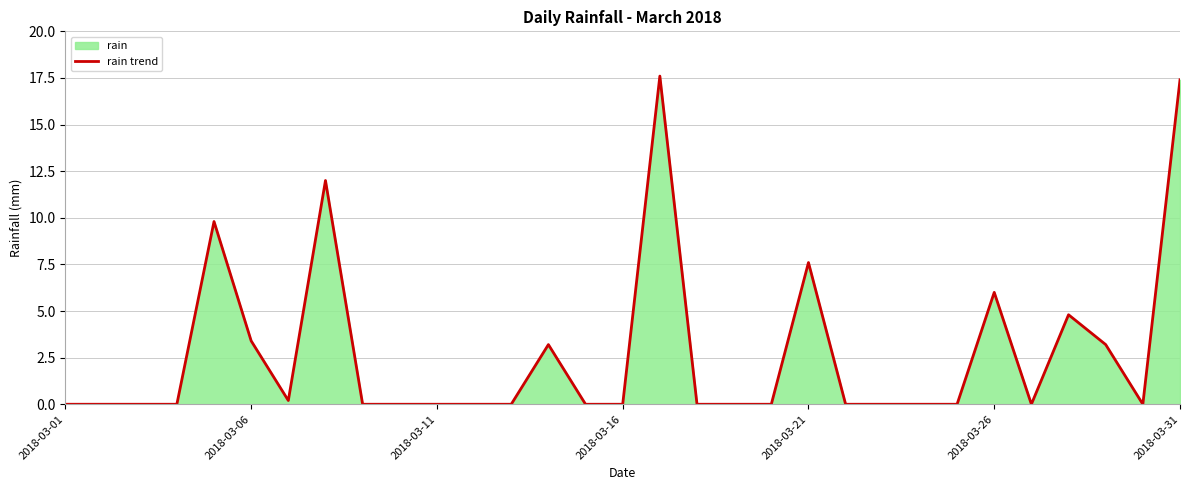

Reading left to right, extract all data points from this chart.

0.0	0.0	0.0	0.0	9.8	3.4	0.2	12.0	0.0	0.0	0.0	0.0	0.0	3.2	0.0	0.0	17.6	0.0	0.0	0.0	7.6	0.0	0.0	0.0	0.0	6.0	0.0	4.8	3.2	0.0	17.4